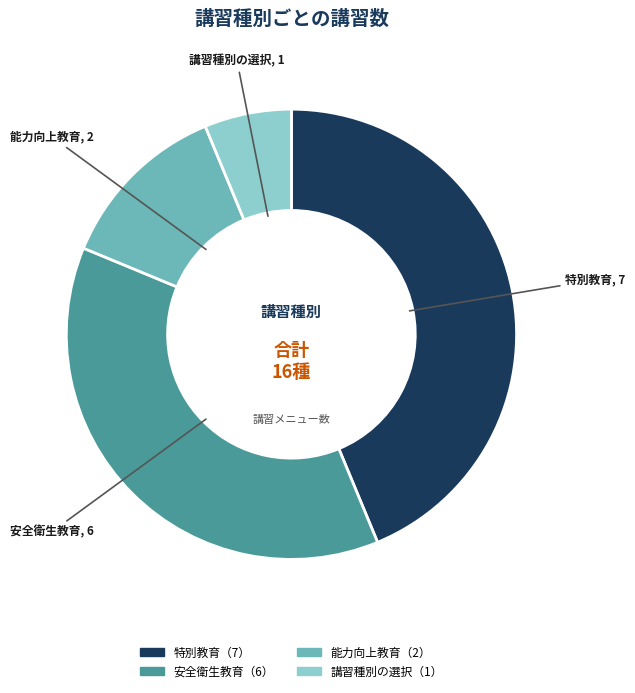

Is there any slice that represents more than half of the pie?

No